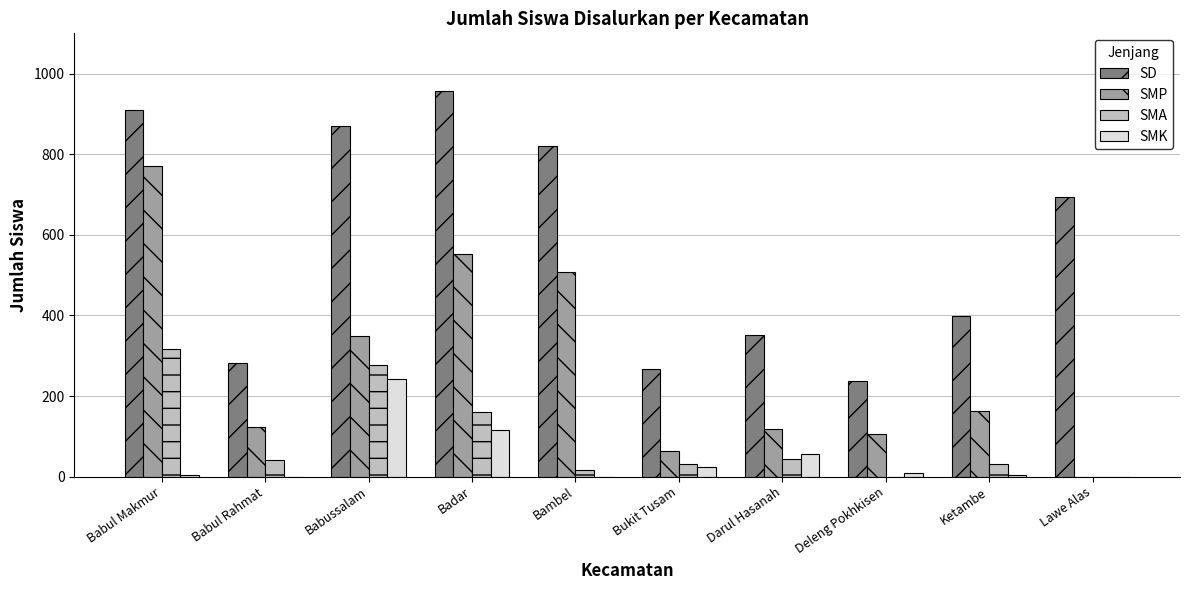

What is the sum of the SD values at Darul Hasanah and Lawe Alas?

1045